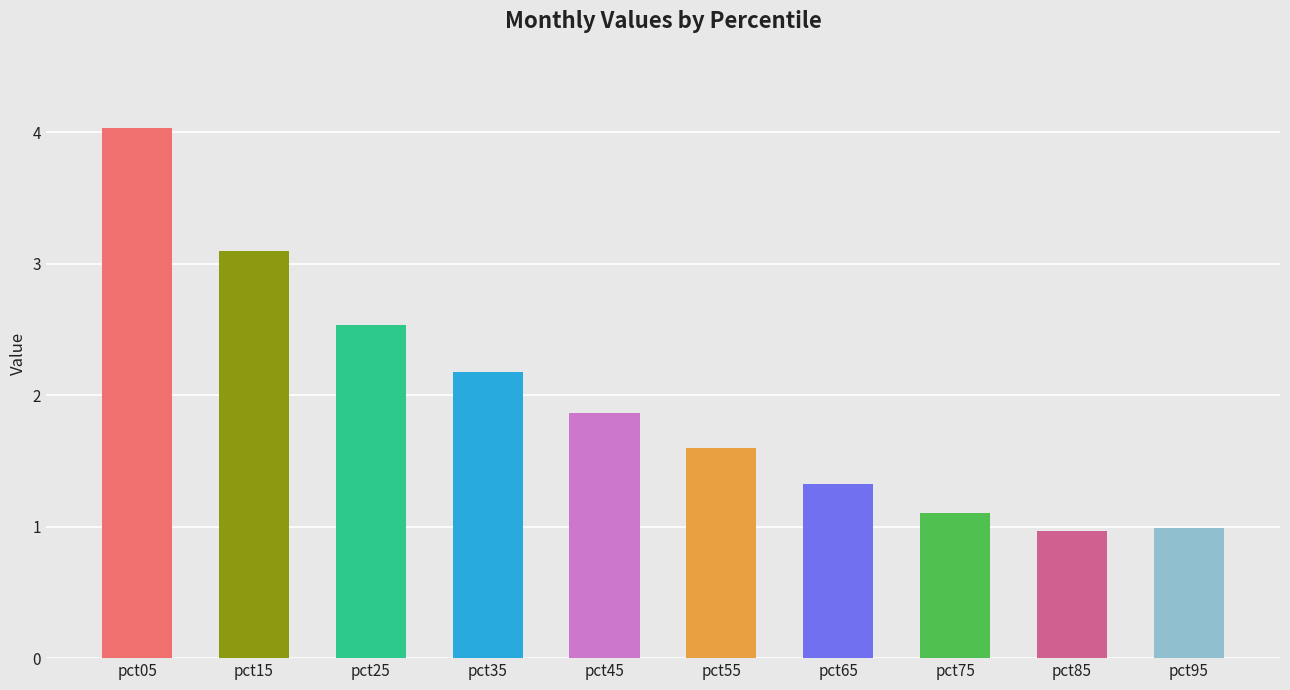

What is the value of the 5th bar from the left?

1.9